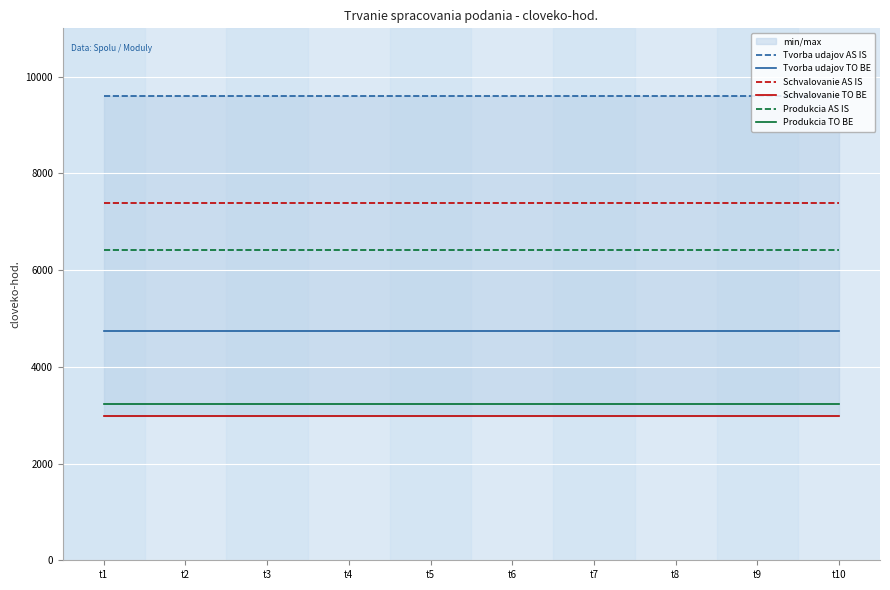

What is the value of the Produkcia AS IS point at the 10th from the left?

6425.1